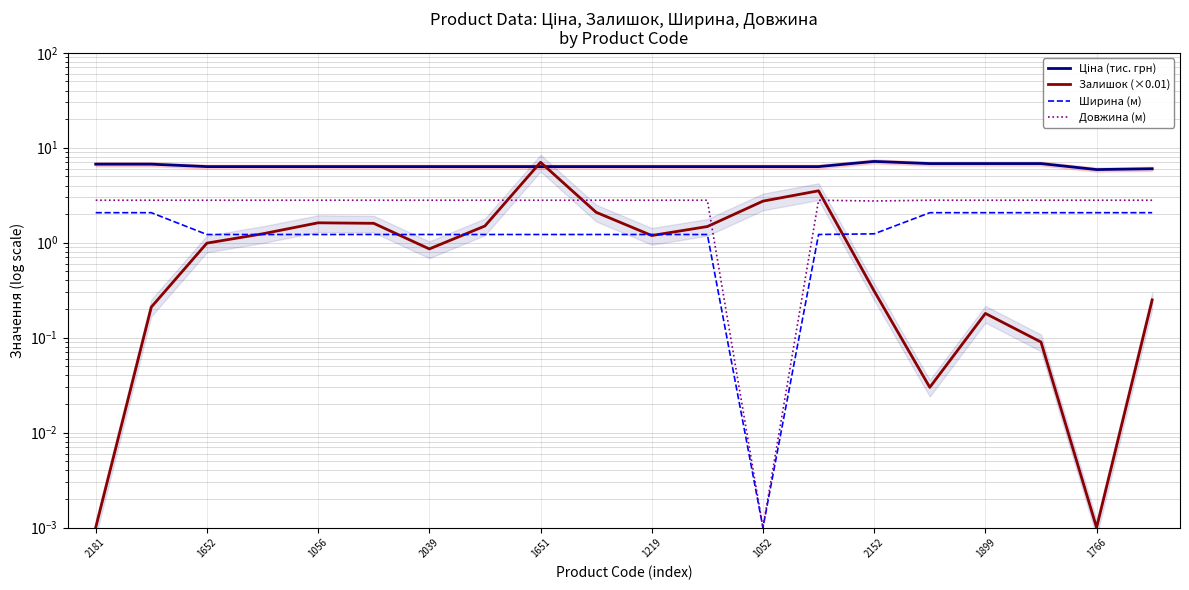

What position from the left is 2152?

8